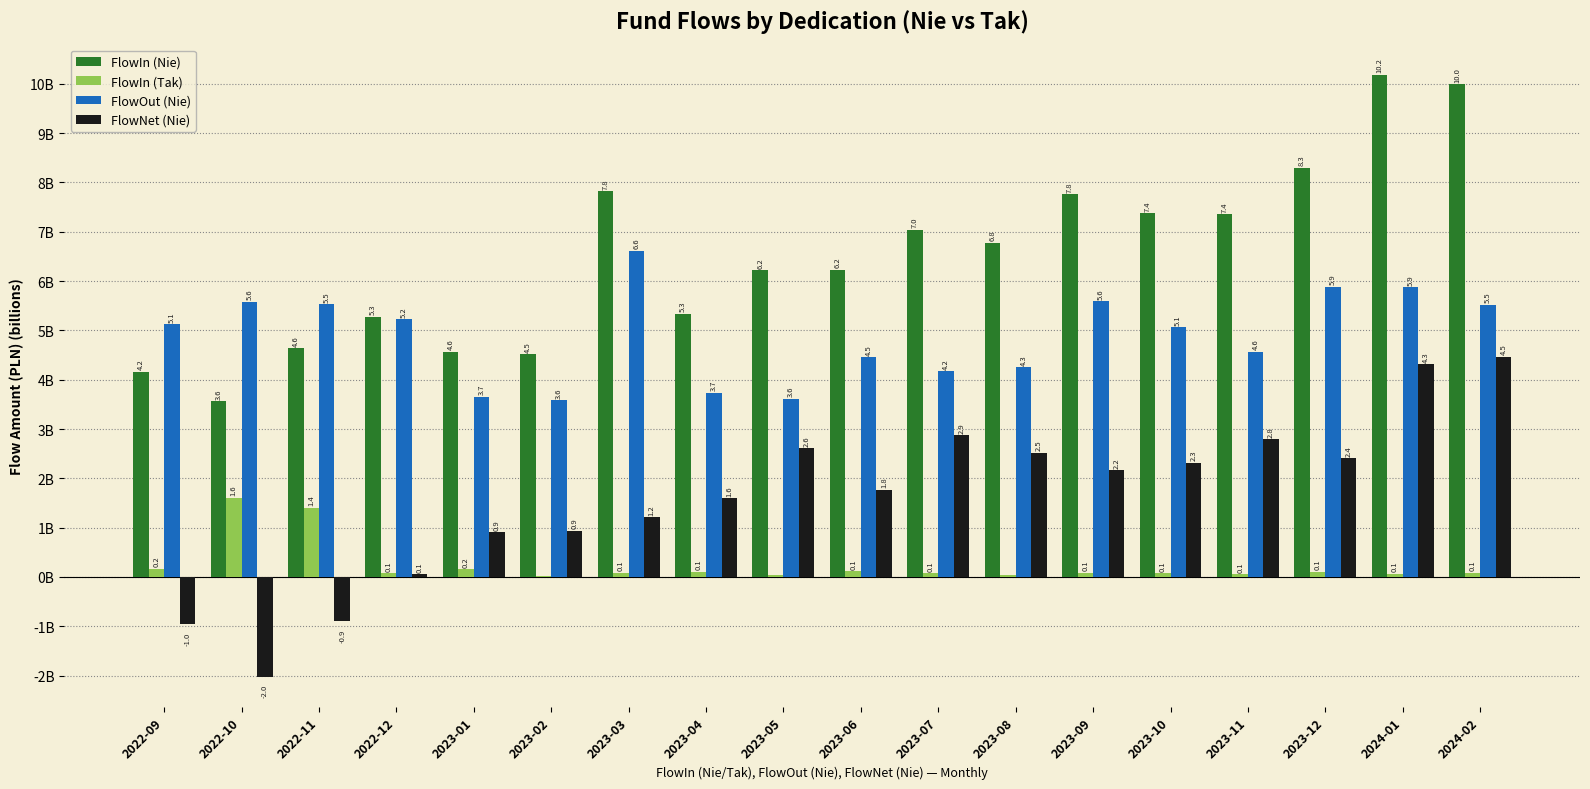

What is the label of the 16th bar from the left?

2023-12